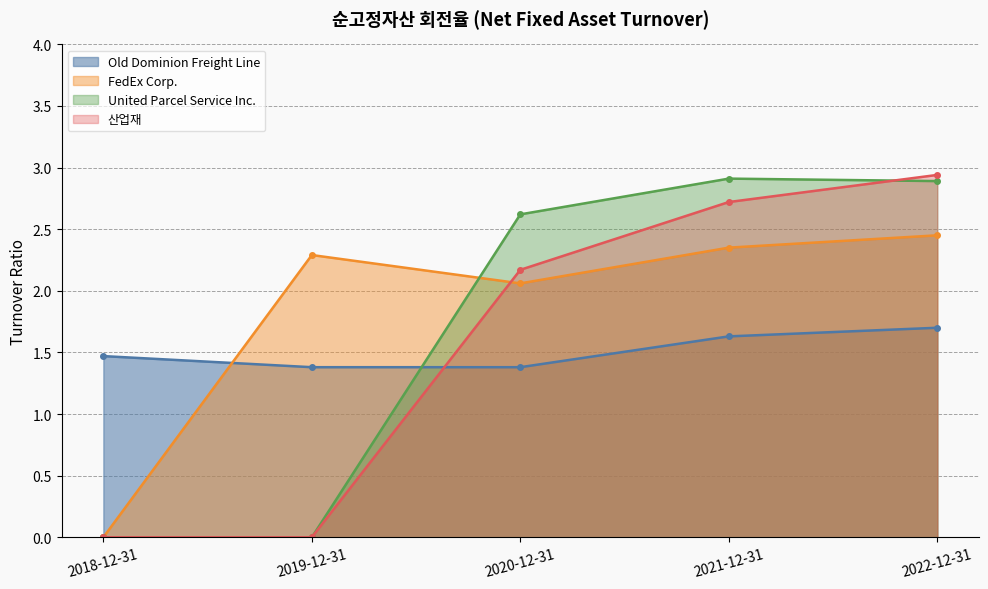

Which series changed the most between 2018-12-31 and 2020-12-31?

United Parcel Service Inc.